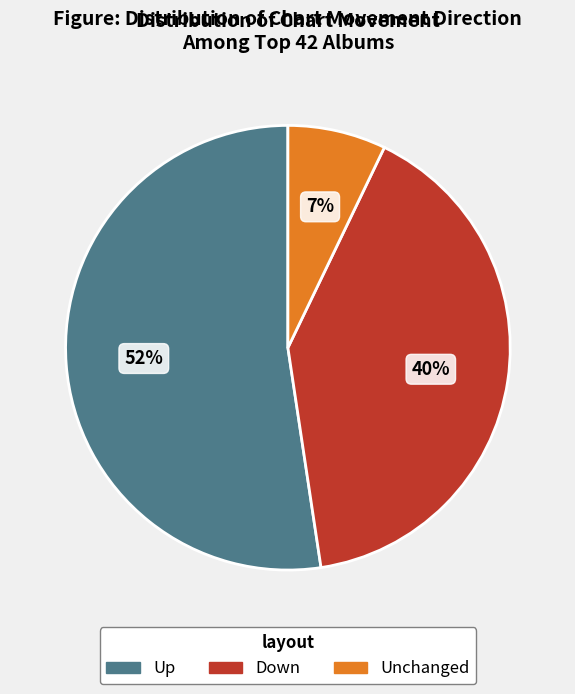

Does any single category account for the majority?

Yes